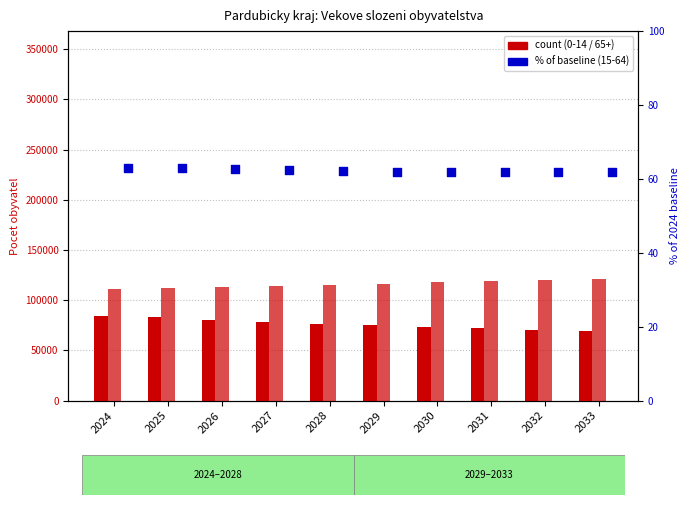

At which category is the sum across all series the highest?

2024